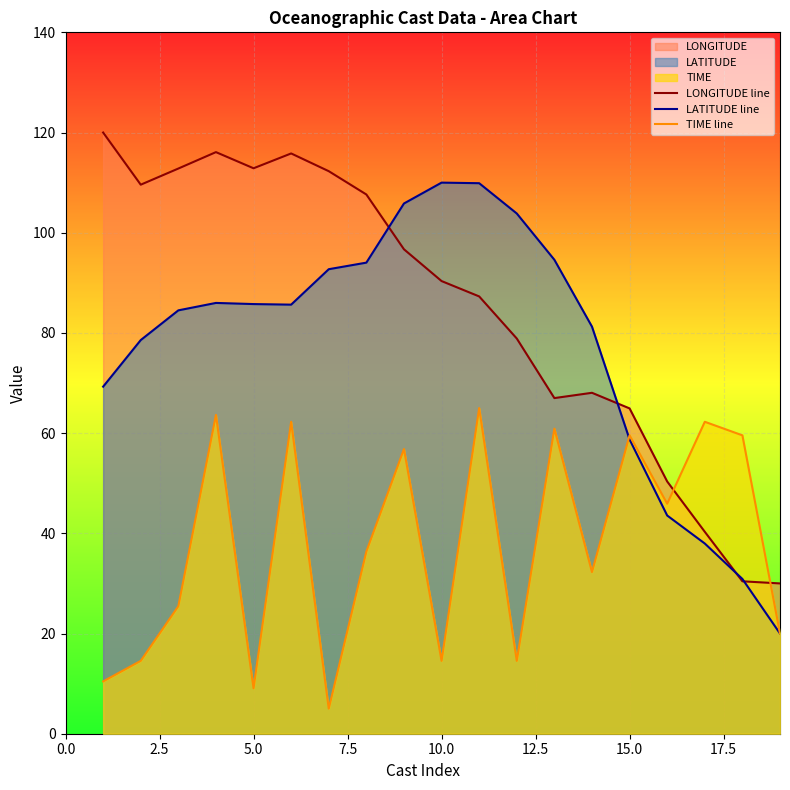

The TIME line series shows 59.6 at 15.0. True or false?

True